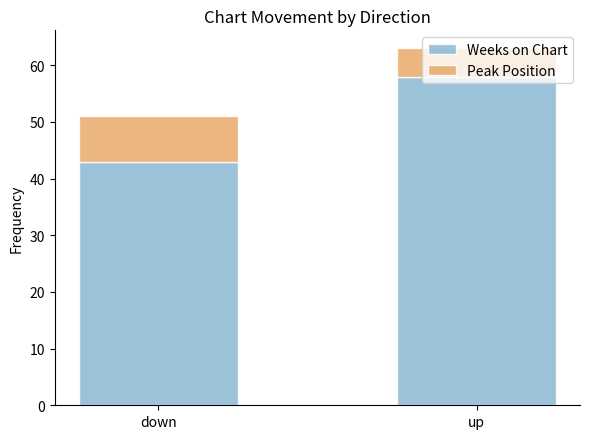

At which label does Weeks on Chart reach its minimum?

down